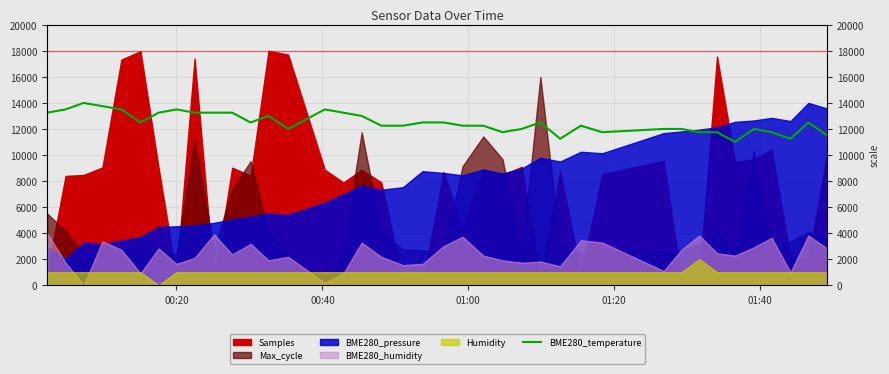

Reading right to left, extract all data points from this chart.

11500.0	12500.0	11250.0	11750.0	12000.0	11000.0	11750.0	11750.0	12000.0	12000.0	11750.0	12250.0	11250.0	12500.0	12000.0	11750.0	12250.0	12250.0	12500.0	12500.0	12250.0	12250.0	13000.0	13250.0	13500.0	12000.0	13000.0	12500.0	13250.0	13250.0	13250.0	13500.0	13250.0	12500.0	13500.0	13750.0	14000.0	13500.0	13250.0